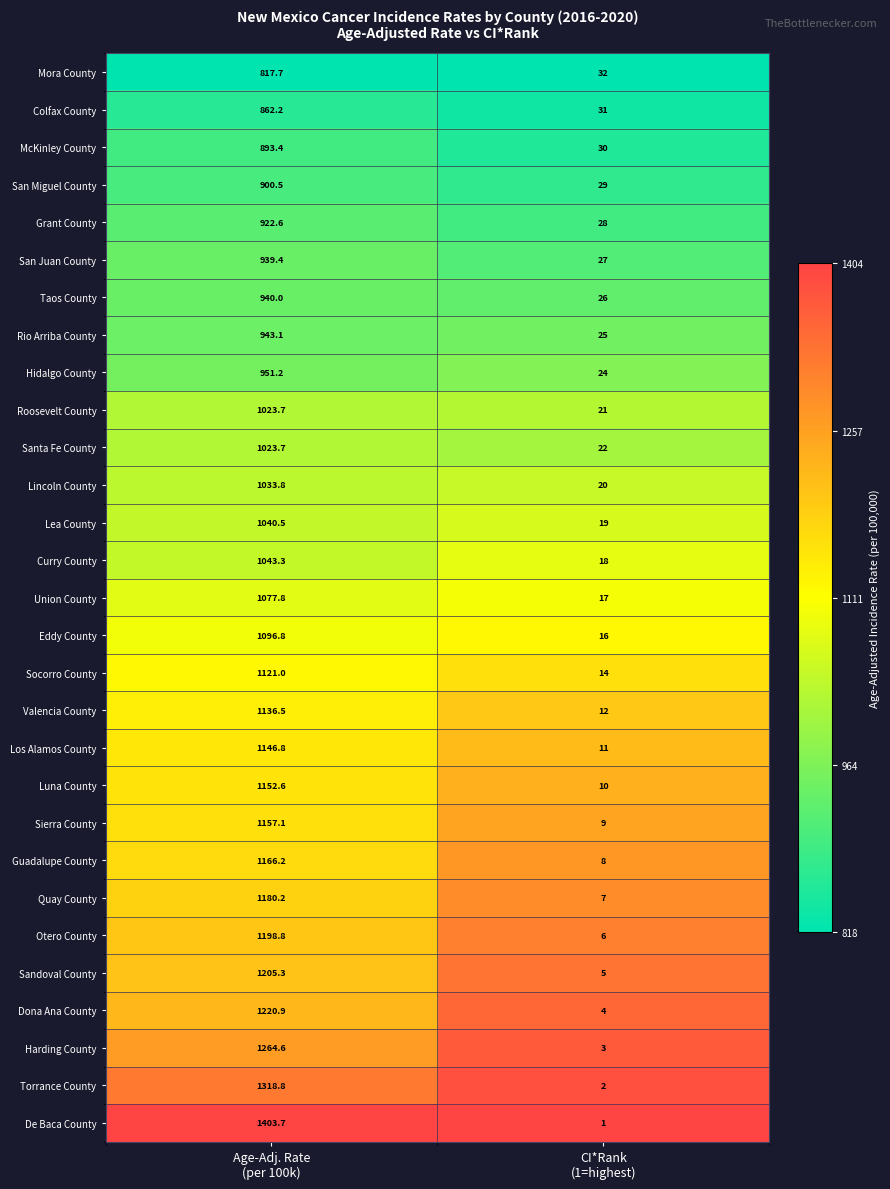

Which series has the largest range (max minus min)?

De Baca County